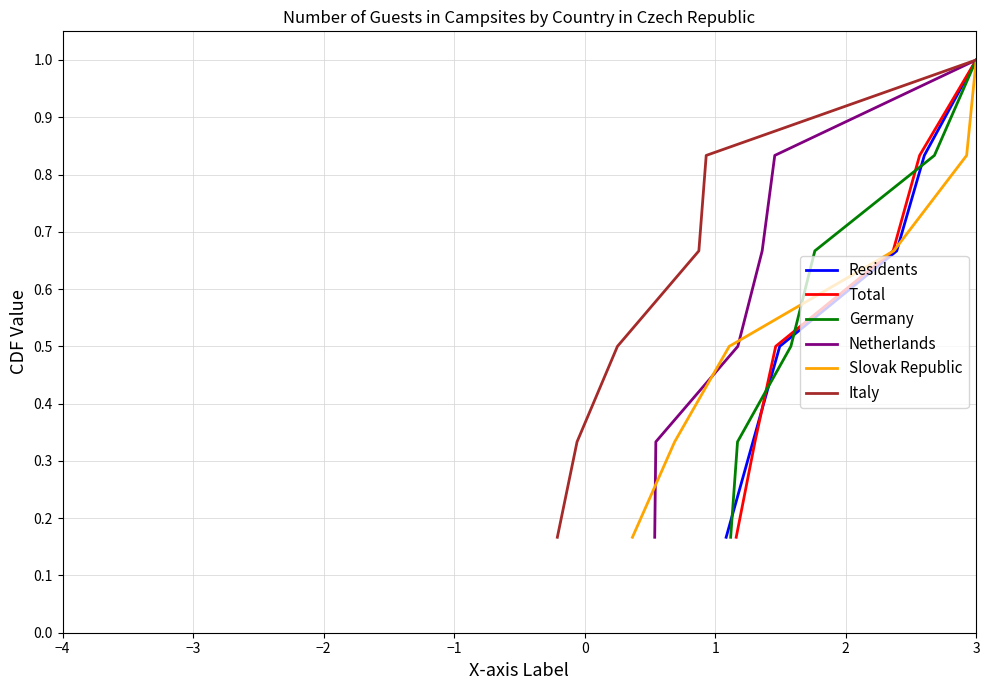

Count the Netherlands values in the range 0 to 1.

6